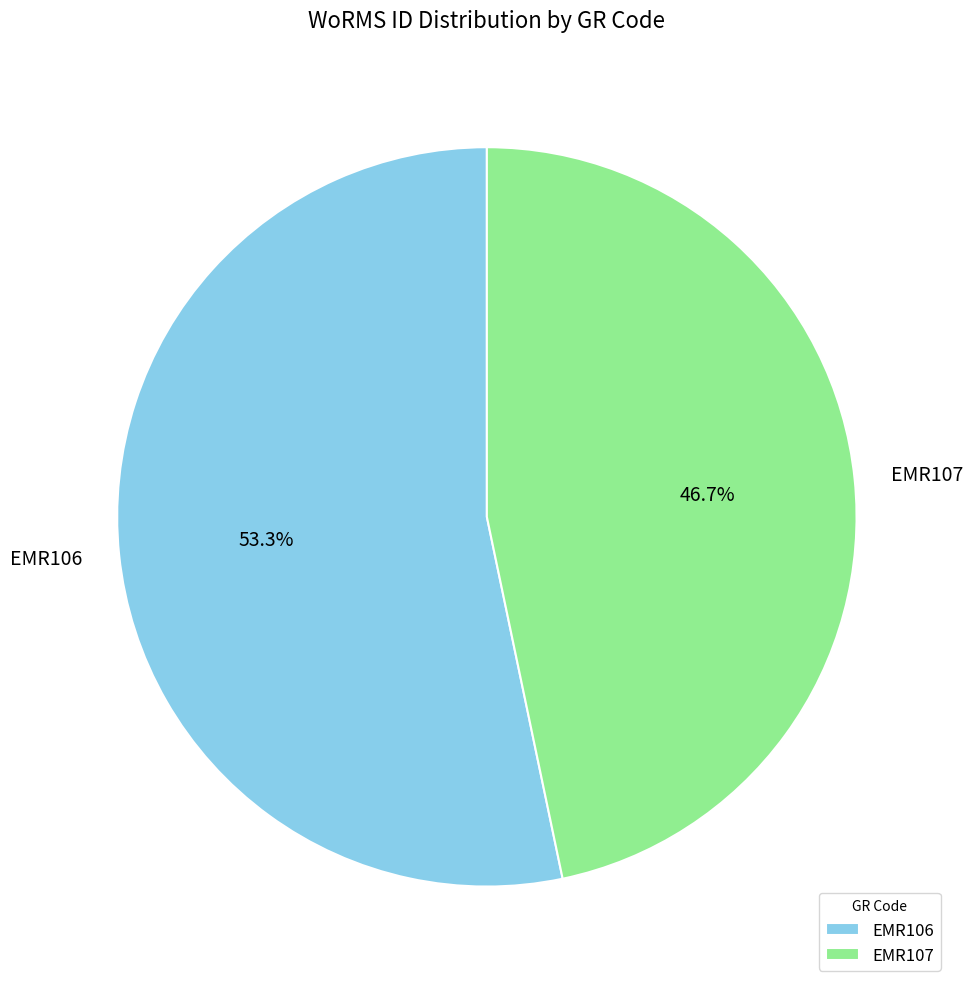

Is the sum of EMR107 and EMR106 greater than half?

Yes